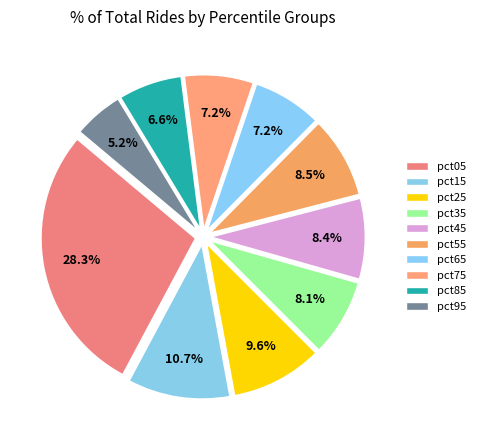

Does pct05 account for over 50% of the chart?

No